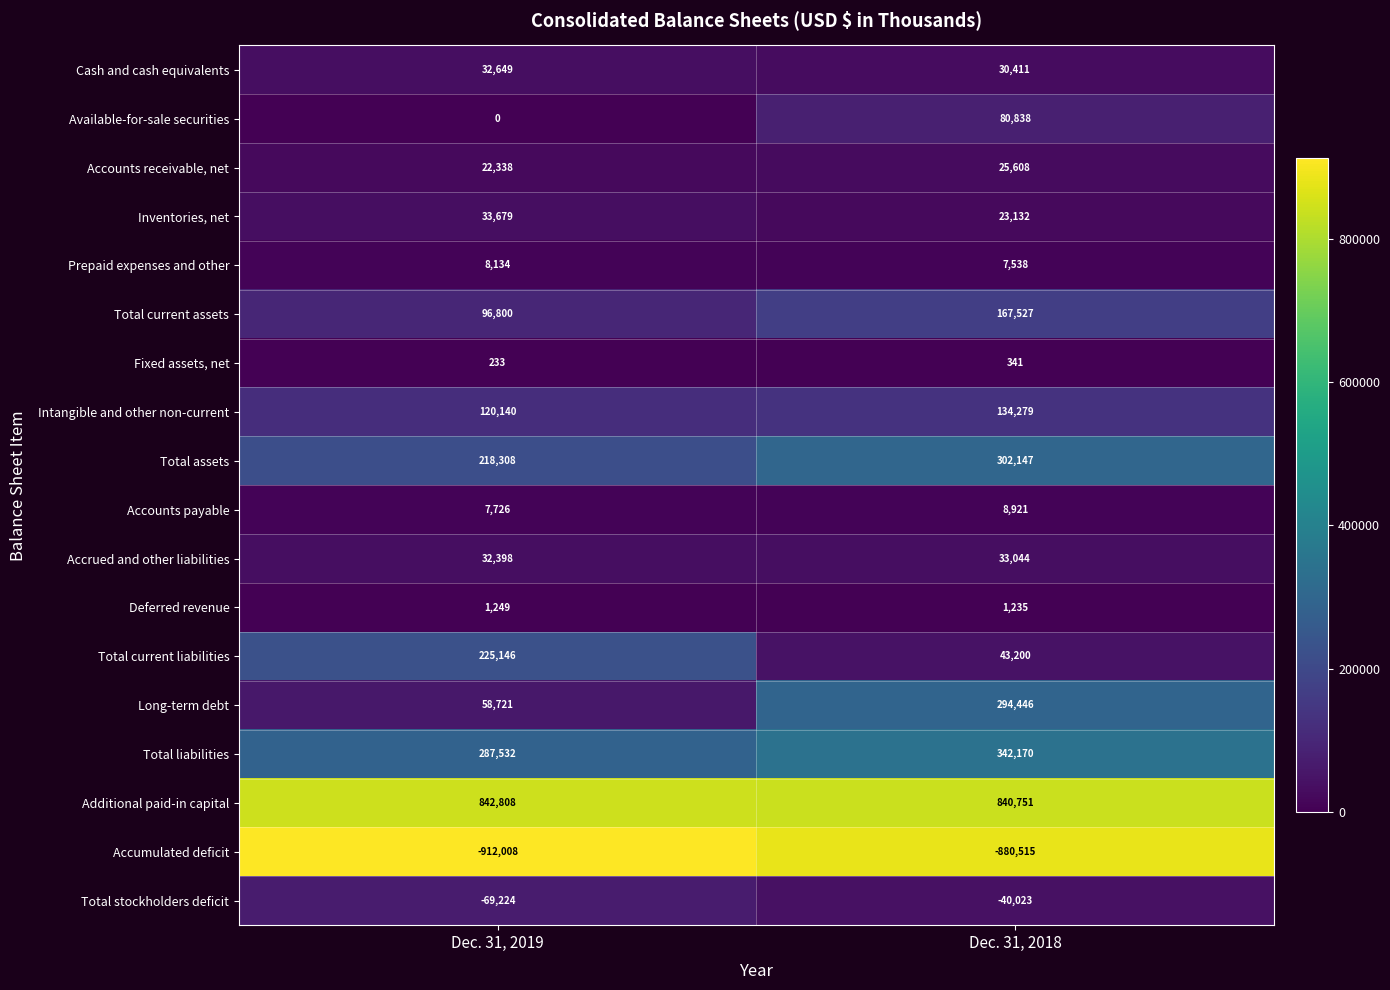

How many distinct data groups are displayed?

18